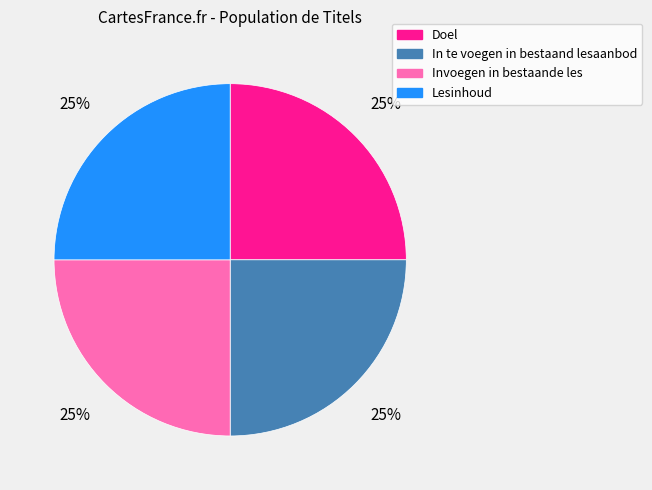

True or false: Doel accounts for 32% of the total.

False